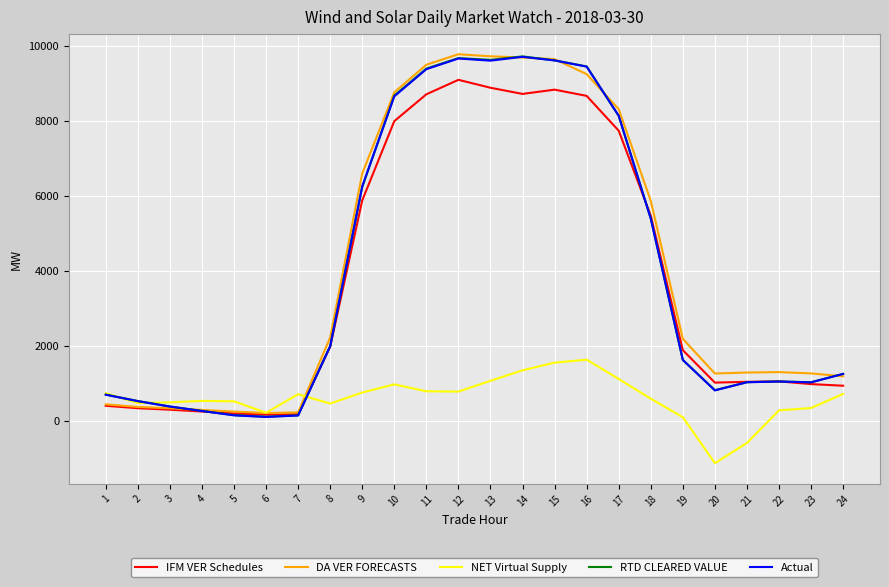

Is the value of Actual at 8 greater than the value of RTD CLEARED VALUE at 24?

Yes